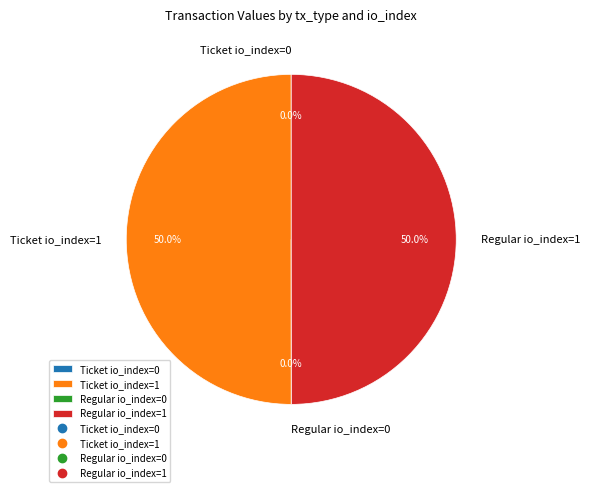

What portion of the pie excludes Regular io_index=1?

50.0%